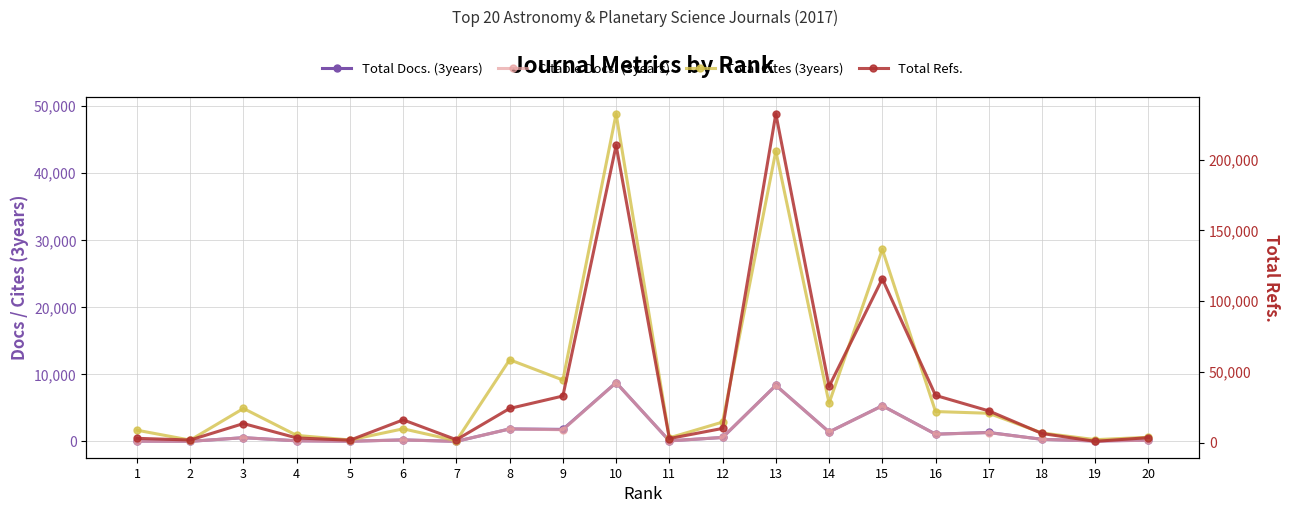

What is the value of the Total Cites (3years) point at the 7th from the left?

107